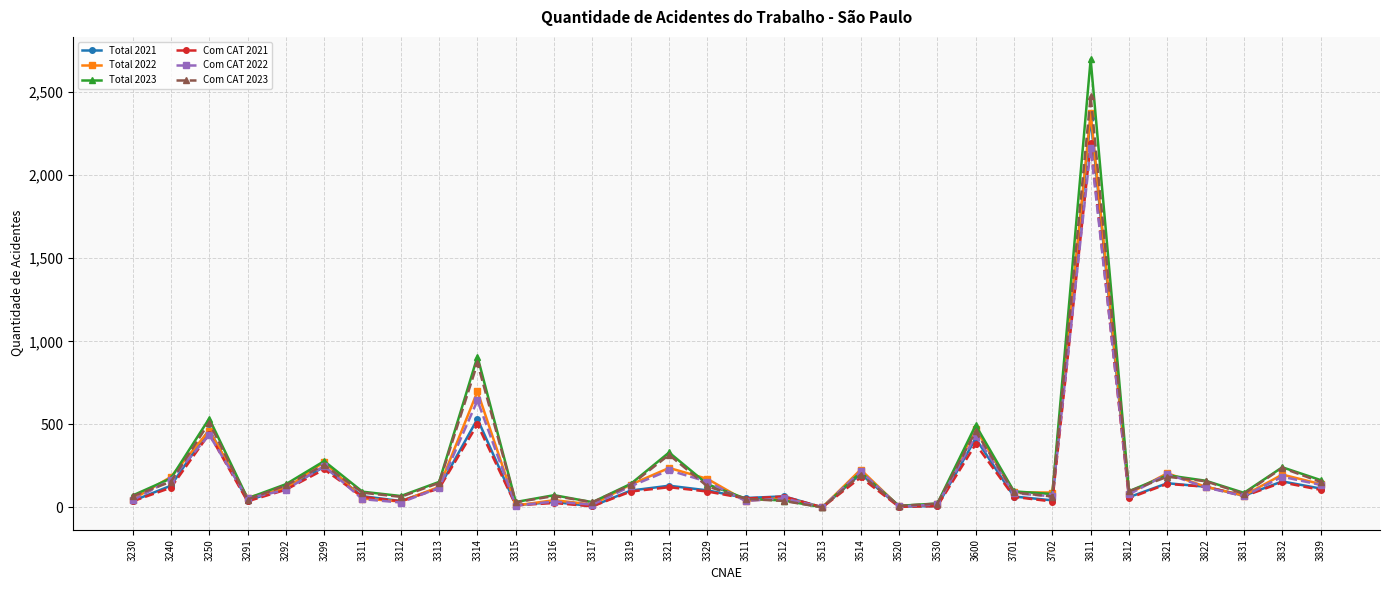

What is the difference between the second highest and minimum values in the Com CAT 2022 series?

643